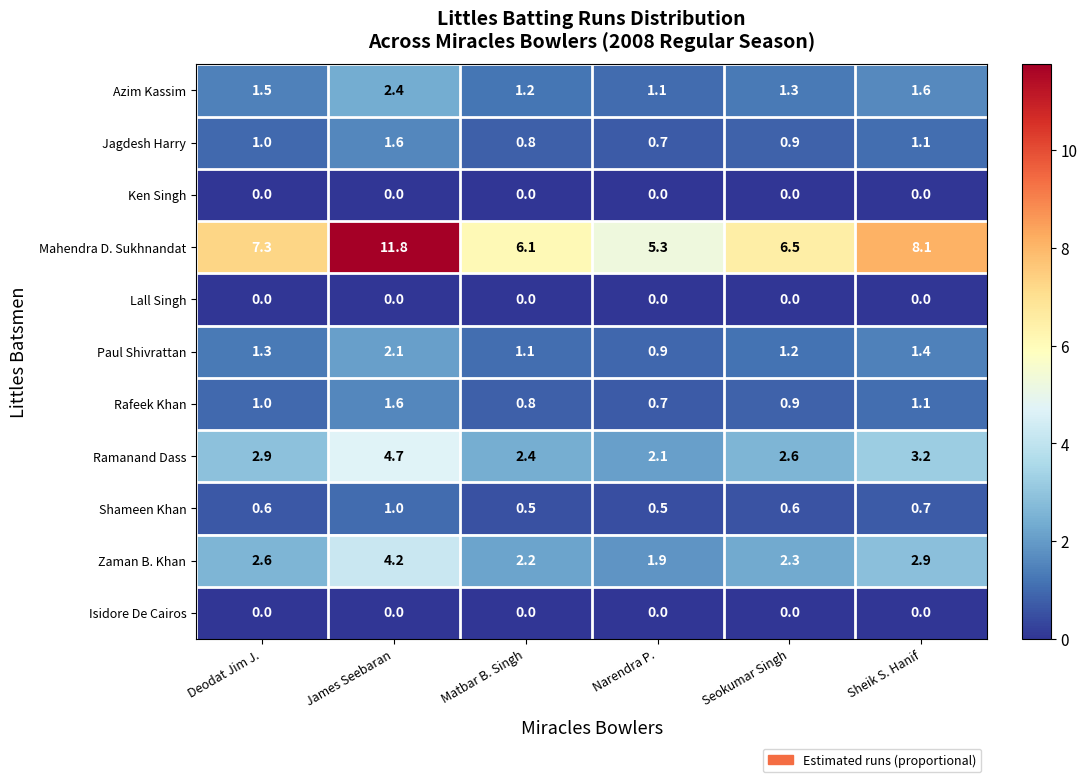

What is the difference between the Ramanand Dass values at Deodat Jim J. and Matbar B. Singh?

0.5